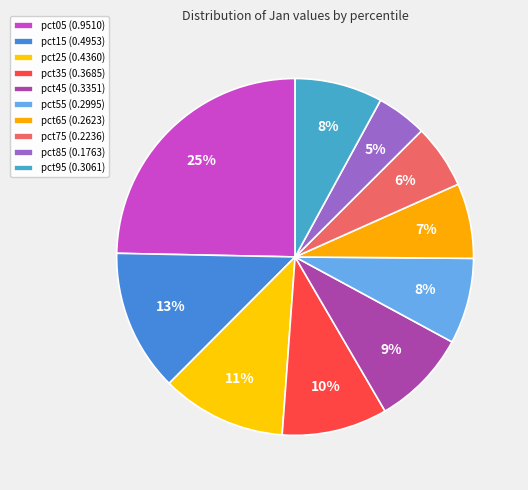

What portion of the pie excludes pct85?

95.4%